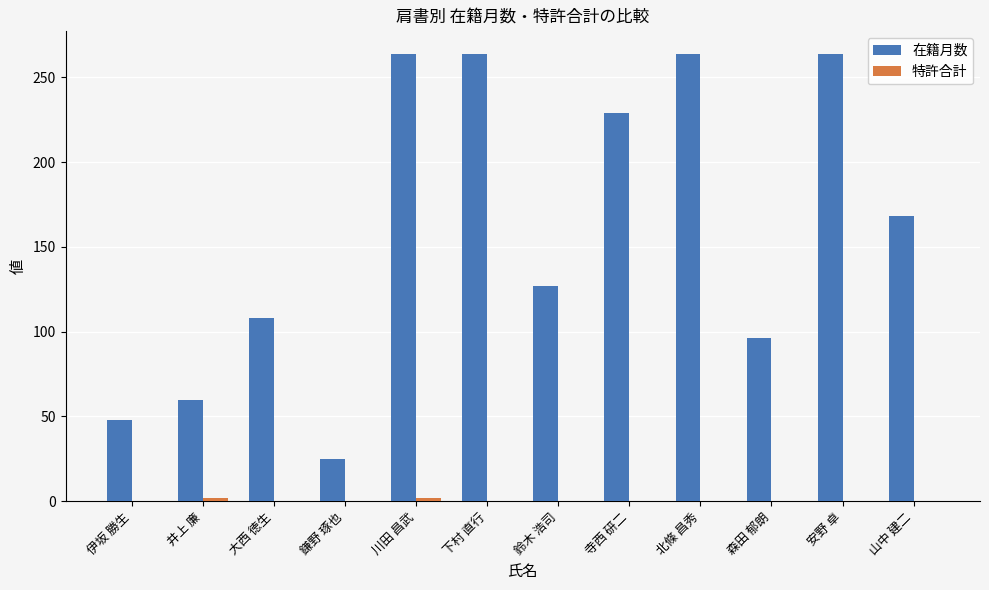

Read the 在籍月数 value at 山中 建二.

168